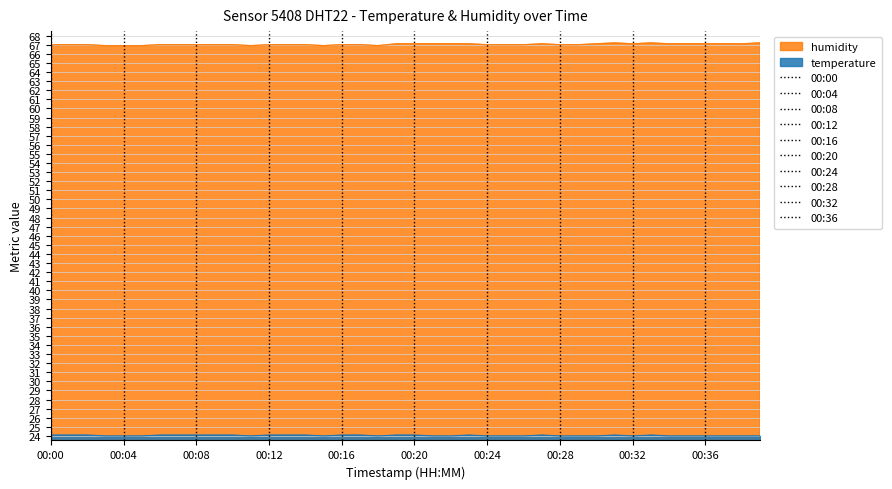

True or false: temperature has more than 2 points higher than both neighbors.

True